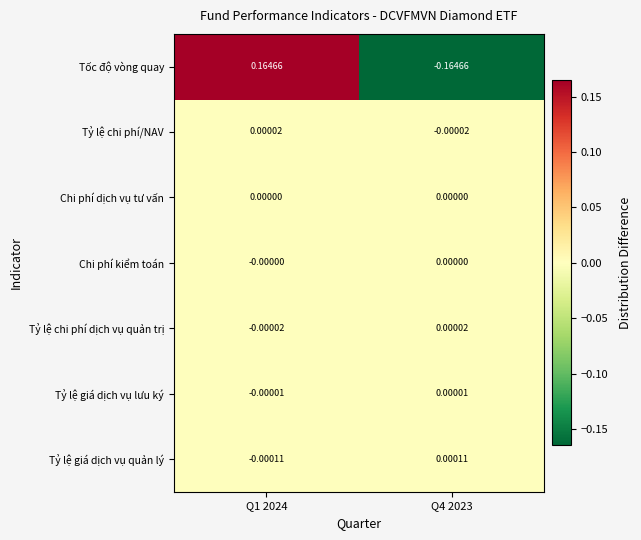

Is the value of Tốc độ vòng quay at Q4 2023 greater than the value of Tỷ lệ giá dịch vụ quản lý at Q4 2023?

No